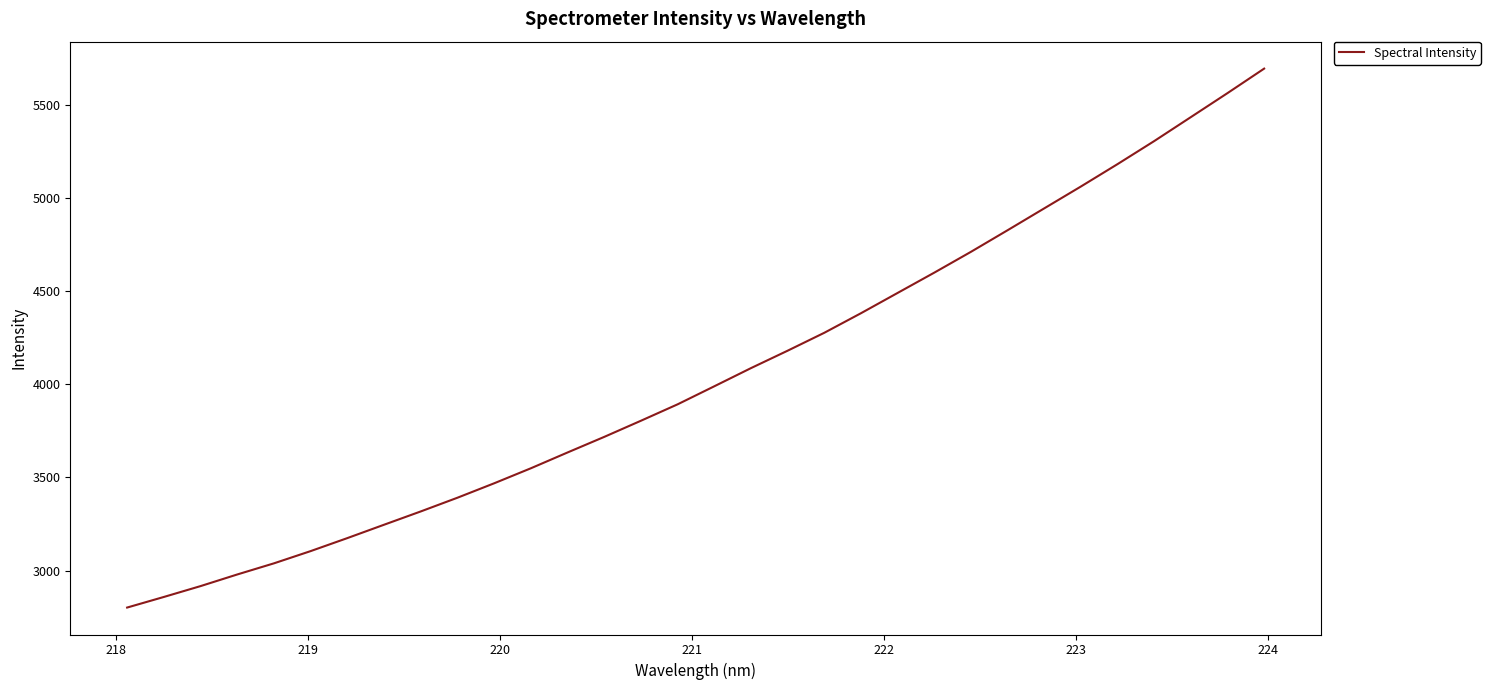

How many distinct data groups are displayed?

1